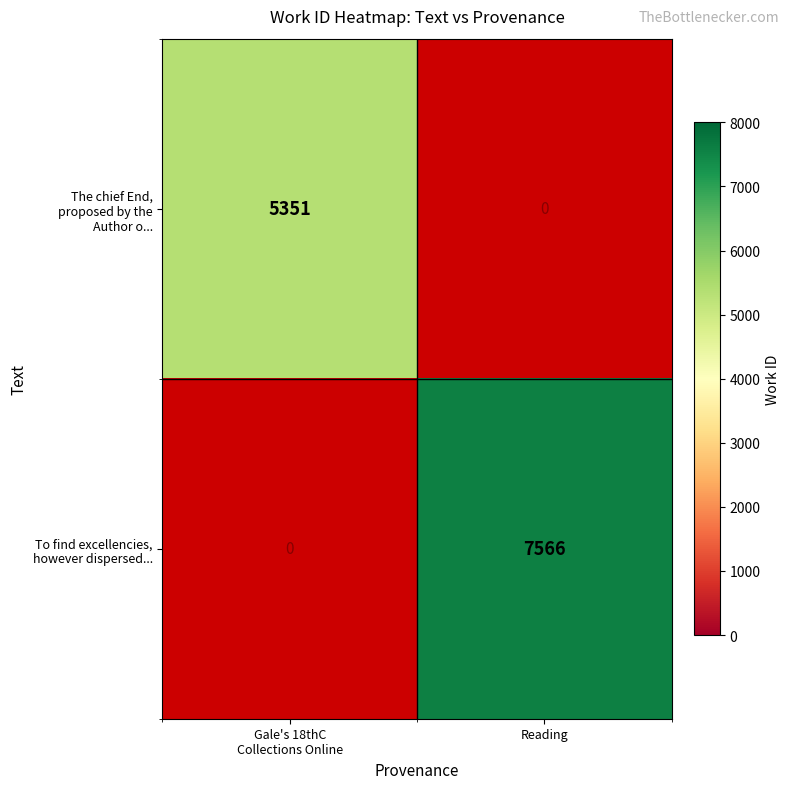

What is the maximum value for The chief End, proposed by the Author o...?

5351.0